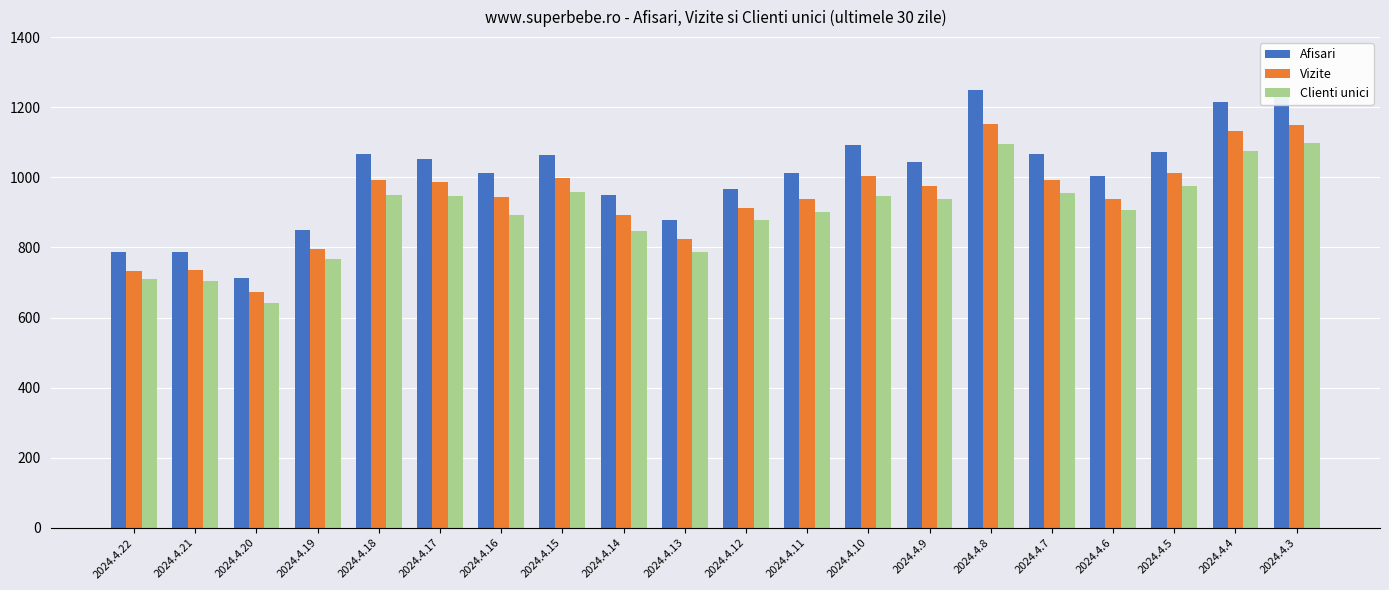

What is the maximum value for Vizite?

1153